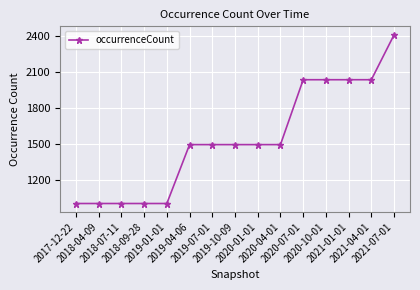

What is the label of the 10th point from the left?

2020-04-01